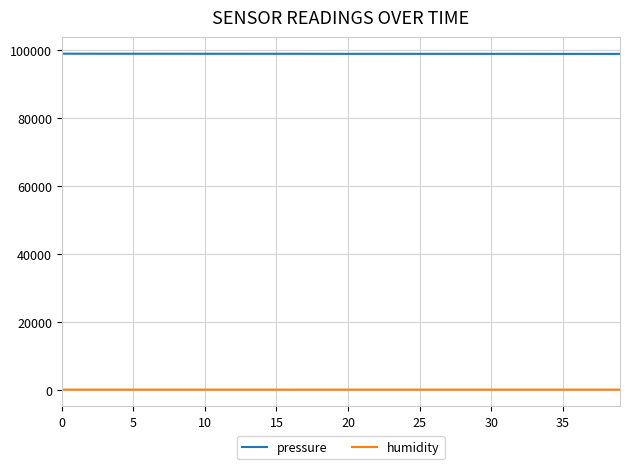

List the series in order of their peak value, highest first.

pressure, humidity